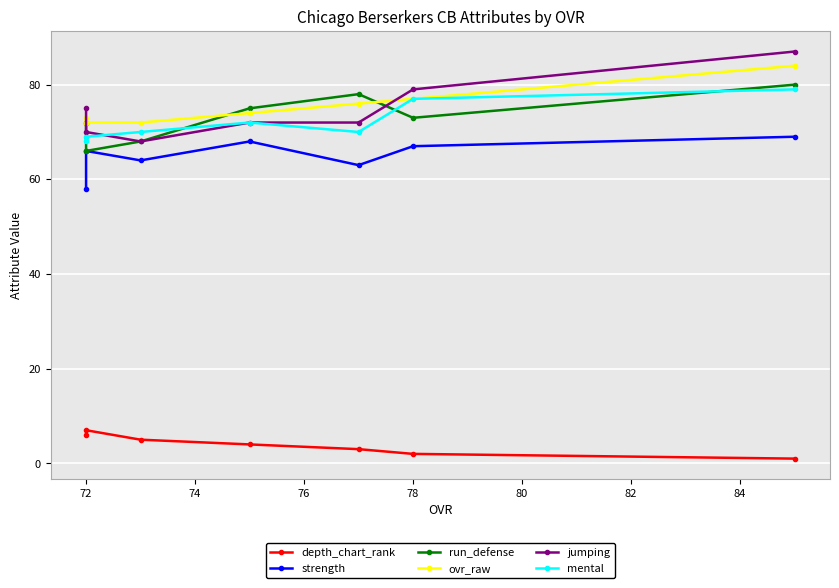

Reading left to right, list all the values displayed in this chart.

depth_chart_rank: 1	2	3	4	5	7	6
strength: 69	67	63	68	64	66	58
run_defense: 80	73	78	75	68	66	72
ovr_raw: 84	77	76	74	72	72	73
jumping: 87	79	72	72	68	70	75
mental: 79	77	70	72	70	69	68